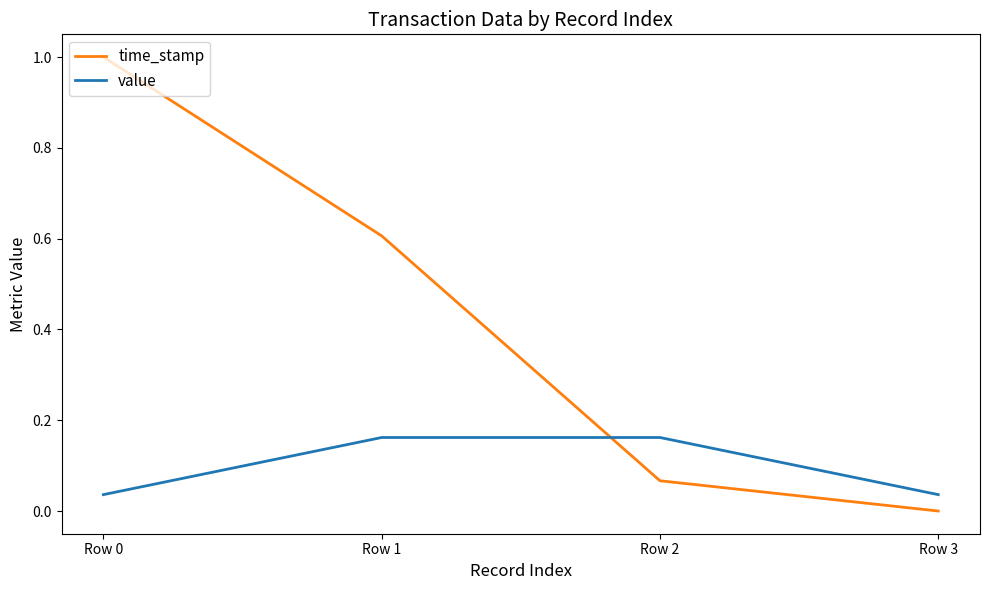

How many times do value and time_stamp cross each other?

1